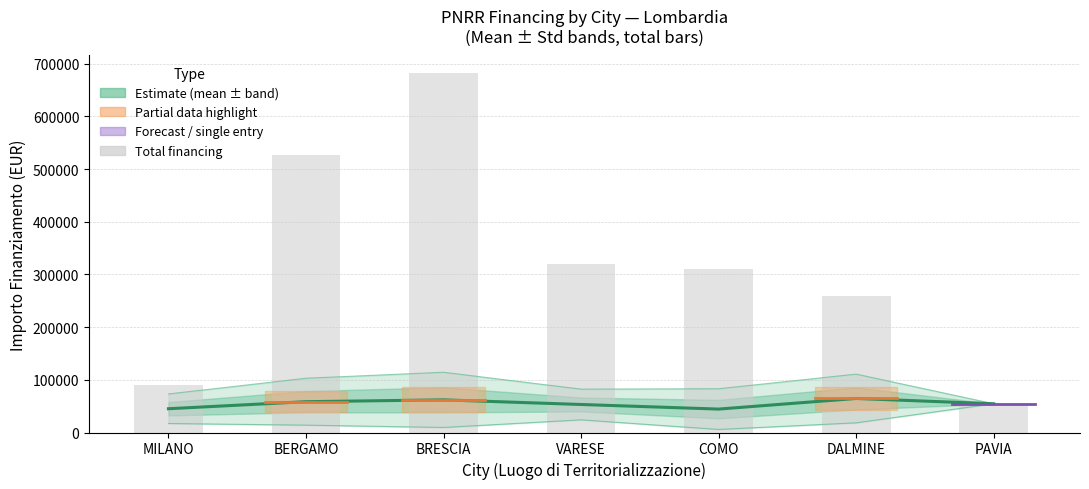

Which category has the highest value across all series?

DALMINE